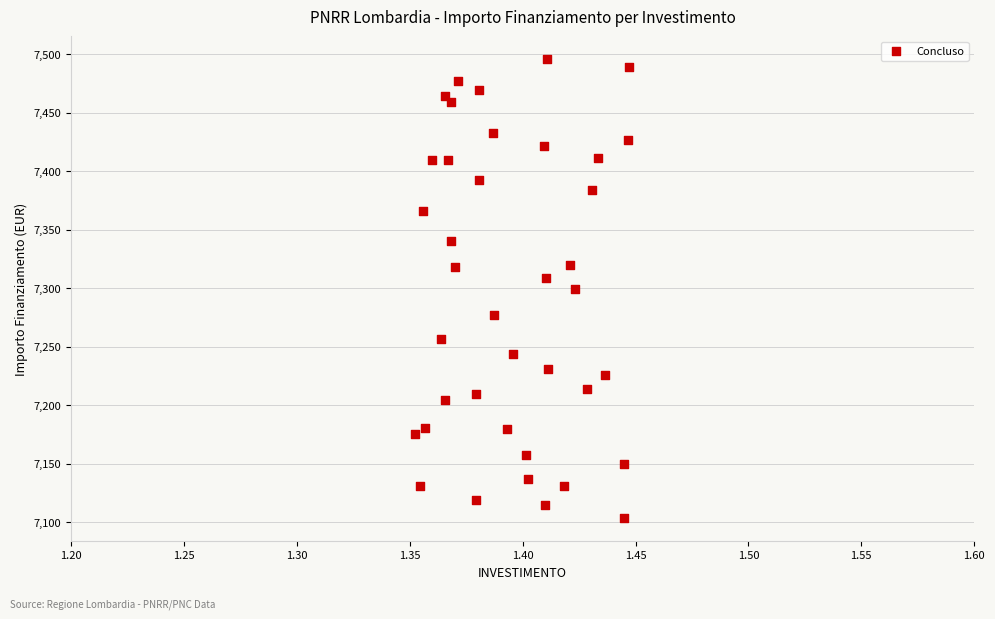

What is the range of Y values (max minus min)?

392.5